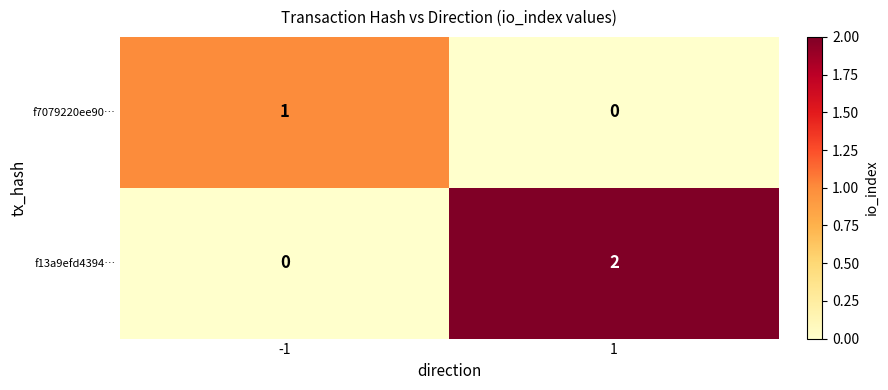

True or false: f13a9efd4394… has a value of 0 at -1.

True